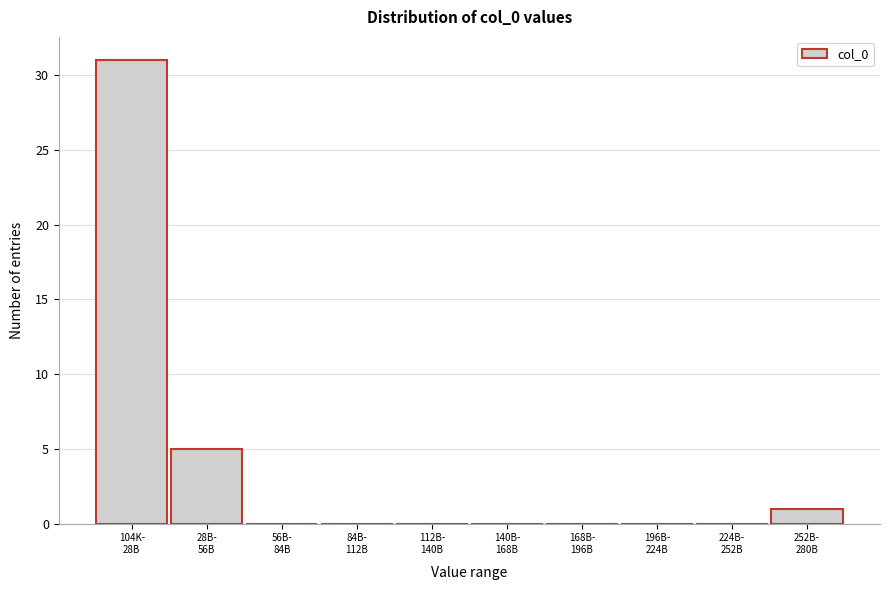

What is the greatest value displayed?

31